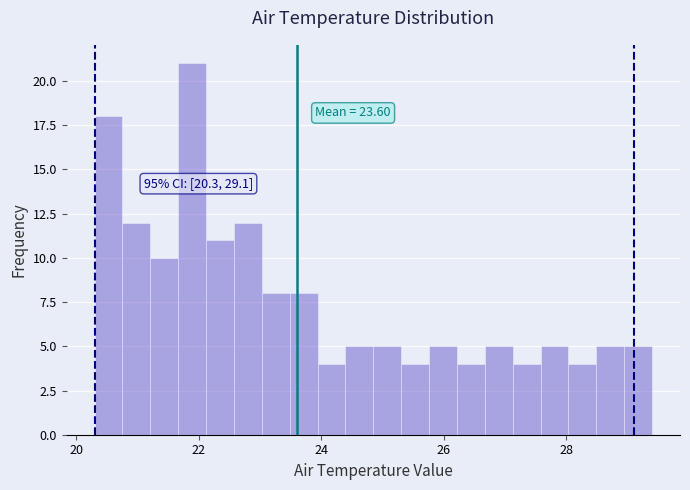

Around what value on the x-axis is the tallest bar? Give the approximate position of its centre, as read against the axis.

21.8